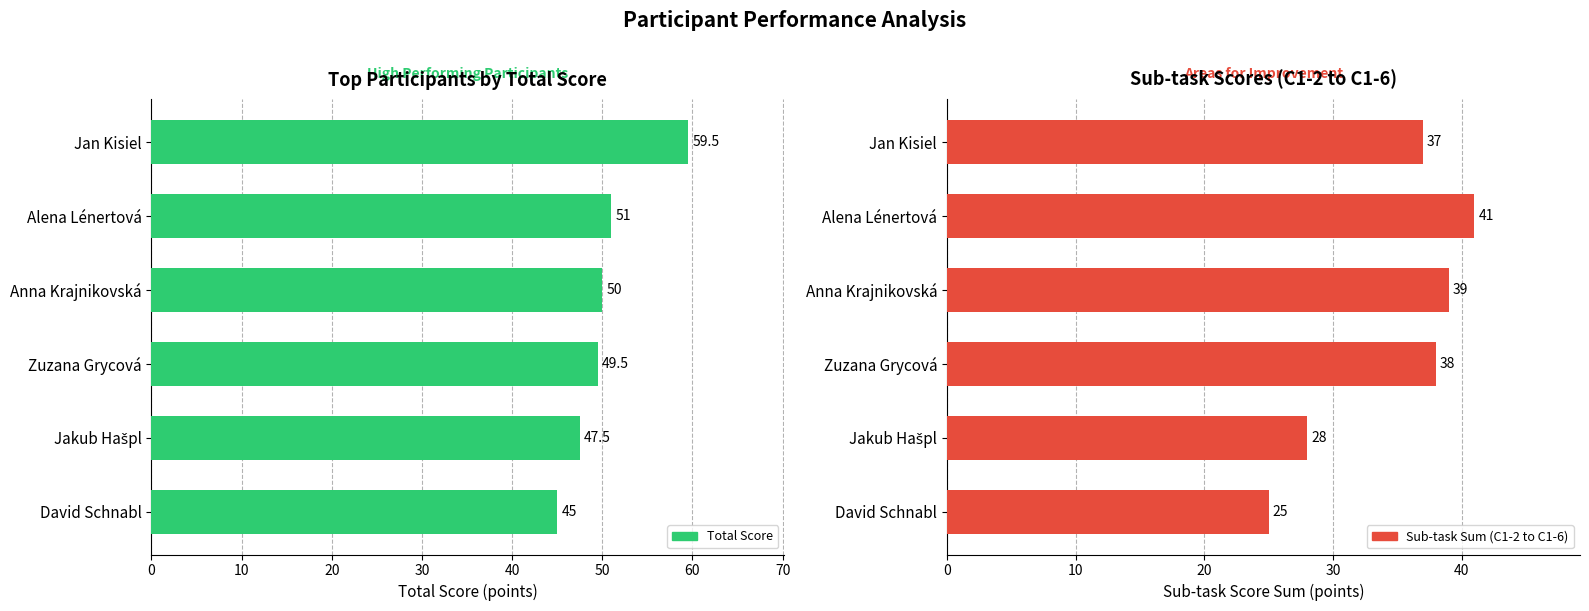

Is it true that Total Score equals 79.0 at Jan Kisiel?

False